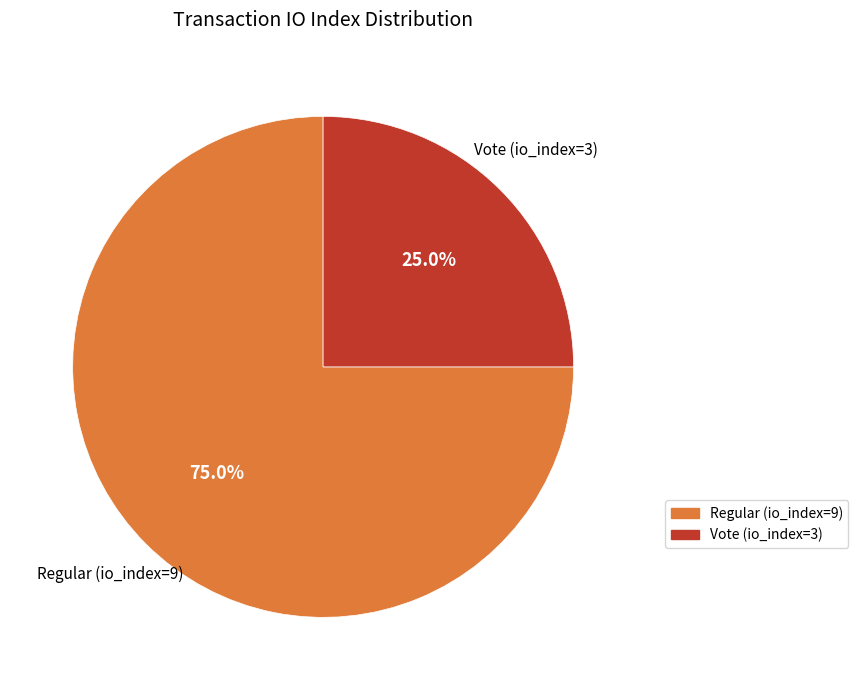

Between Regular (io_index=9) and Vote (io_index=3), which is larger?

Regular (io_index=9)